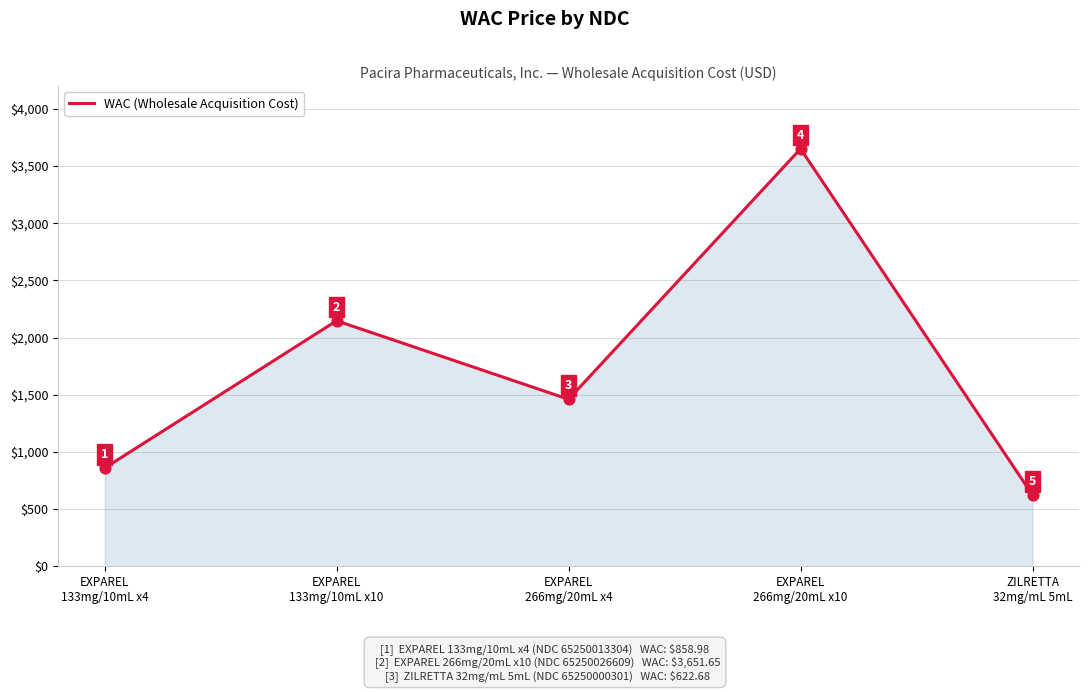

Which has a higher value, ZILRETTA
32mg/mL 5mL or EXPAREL
266mg/20mL x10?

EXPAREL
266mg/20mL x10